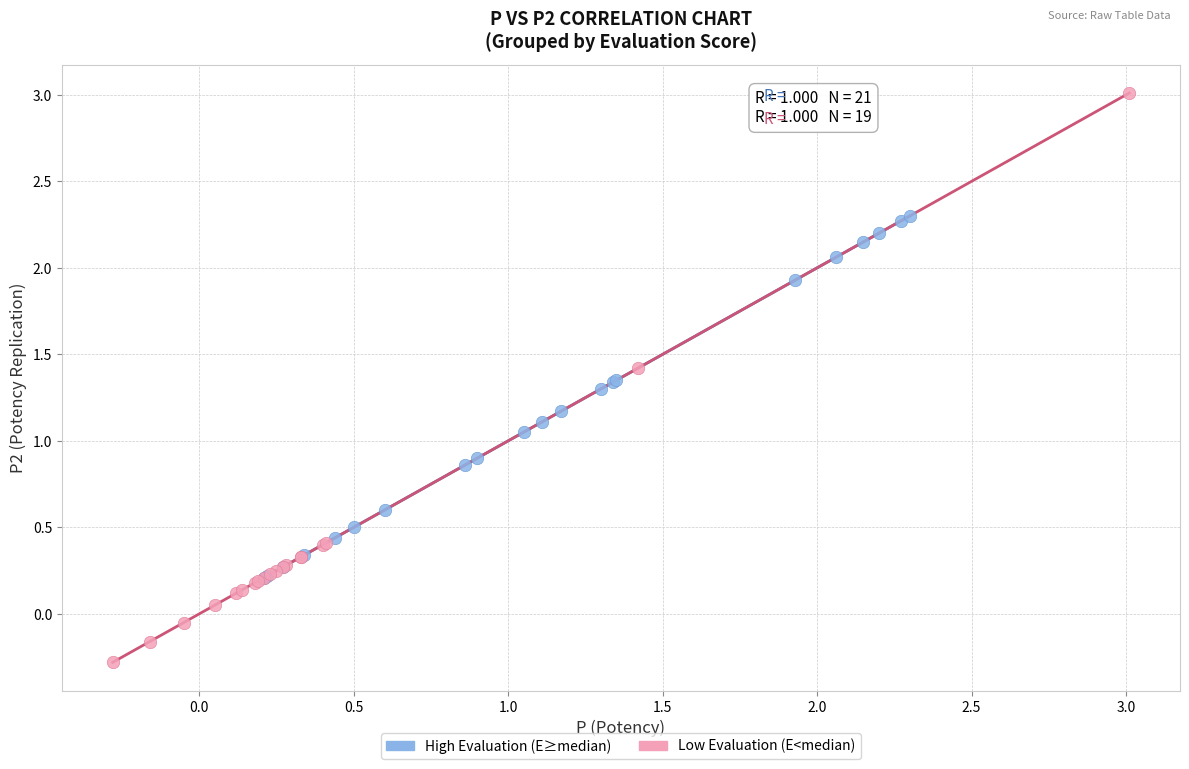

Which series reaches the minimum Y coordinate?

Low Evaluation (E<median)